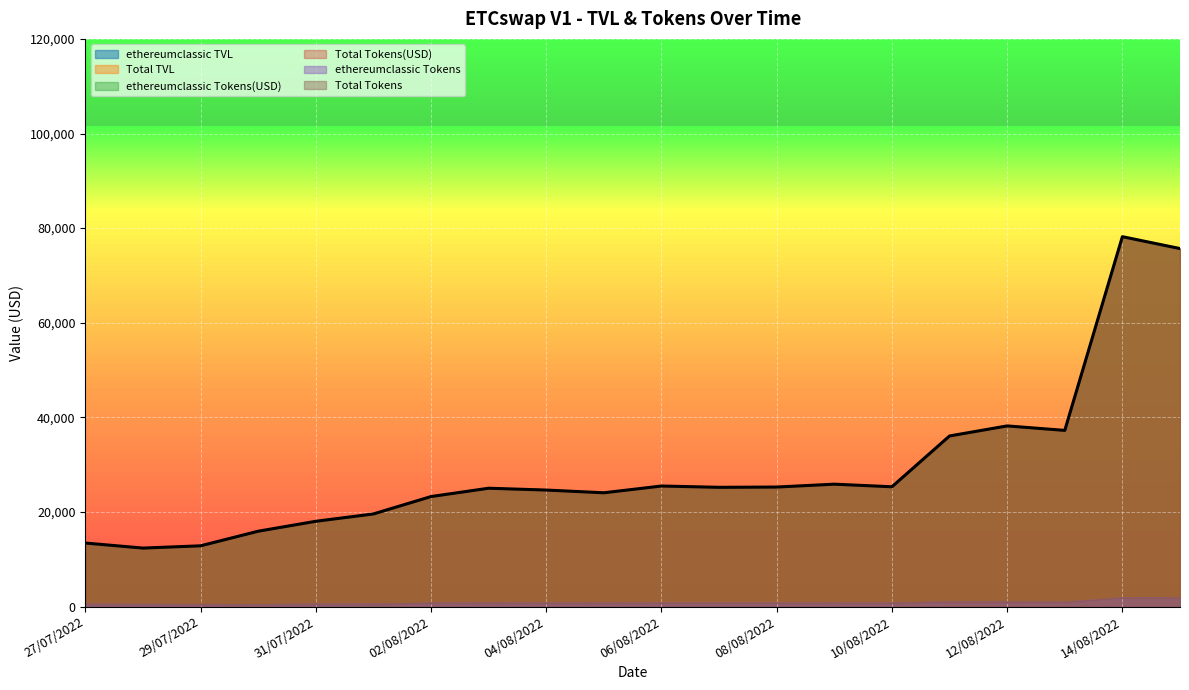

What is the smallest value displayed?

367.7